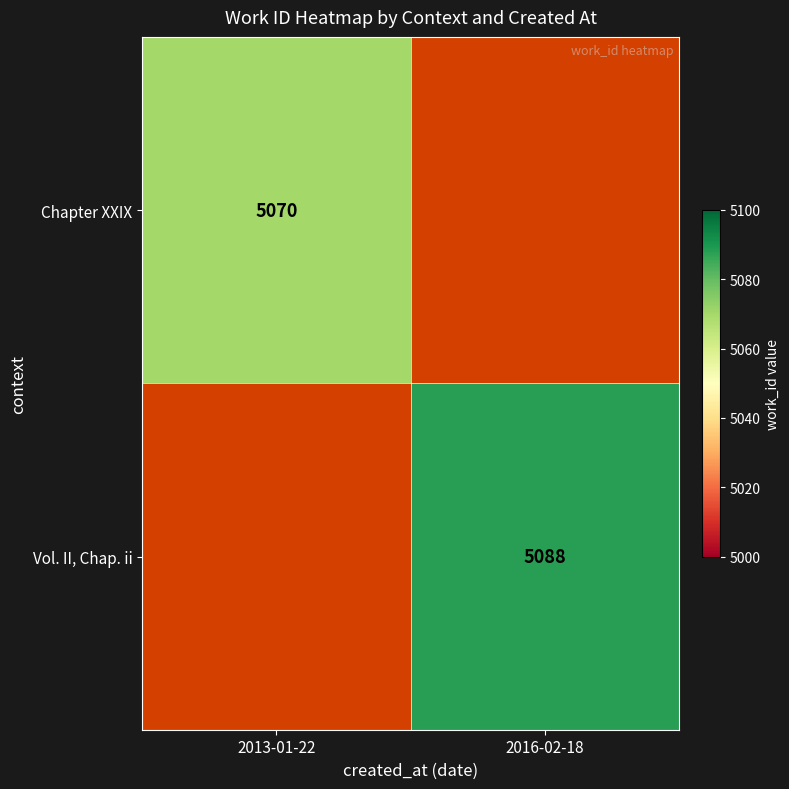

At how many categories does at least one series exceed 5075?

1